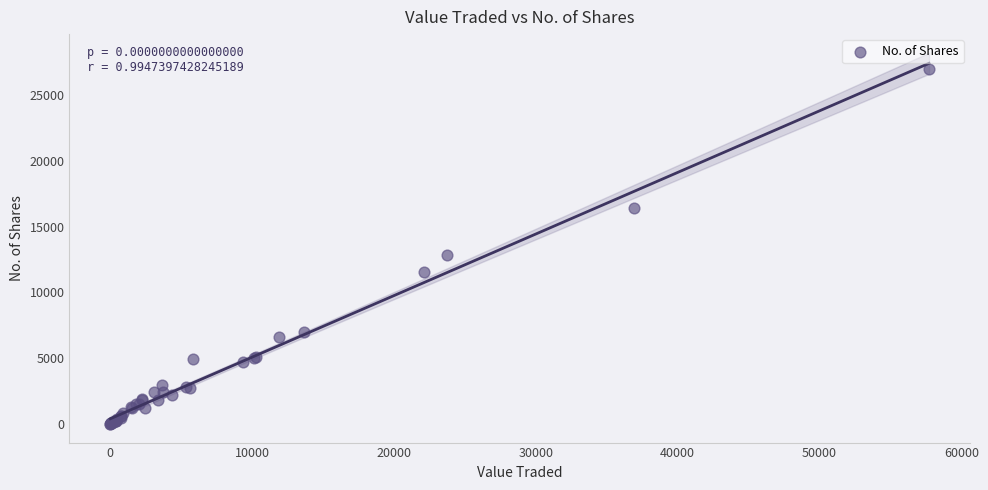

What Y value in the scatter plot is closest to 13501?

12833